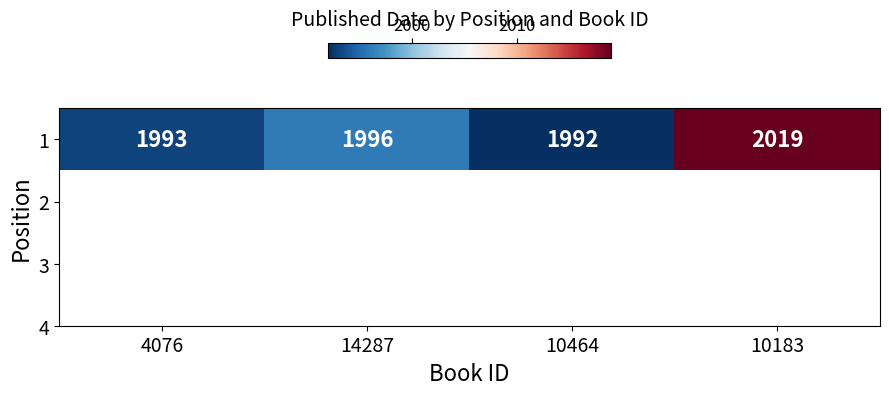

What is the minimum value shown in the chart?

1992